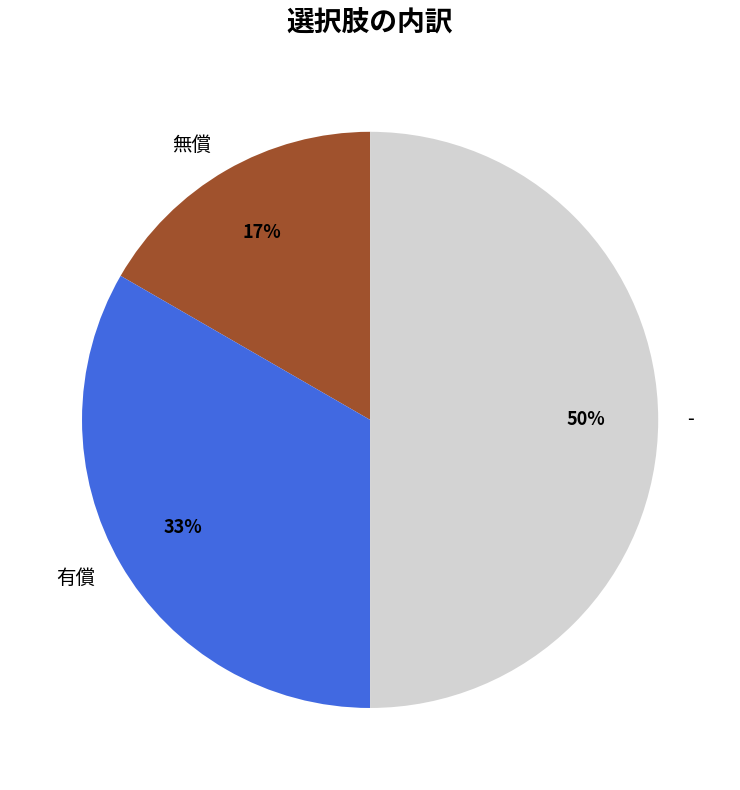

Which category has the biggest portion of the pie?

-